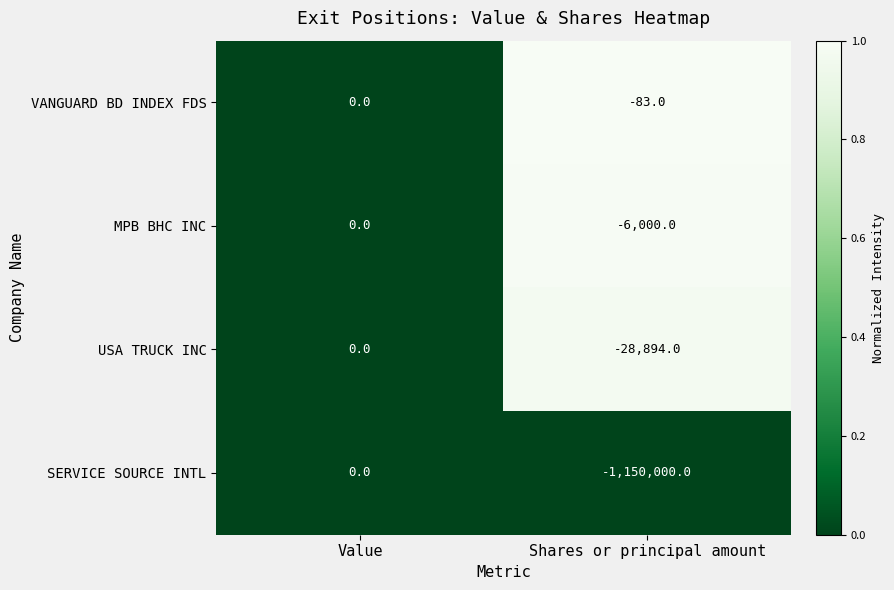

Which series has the largest total across all categories?

VANGUARD BD INDEX FDS